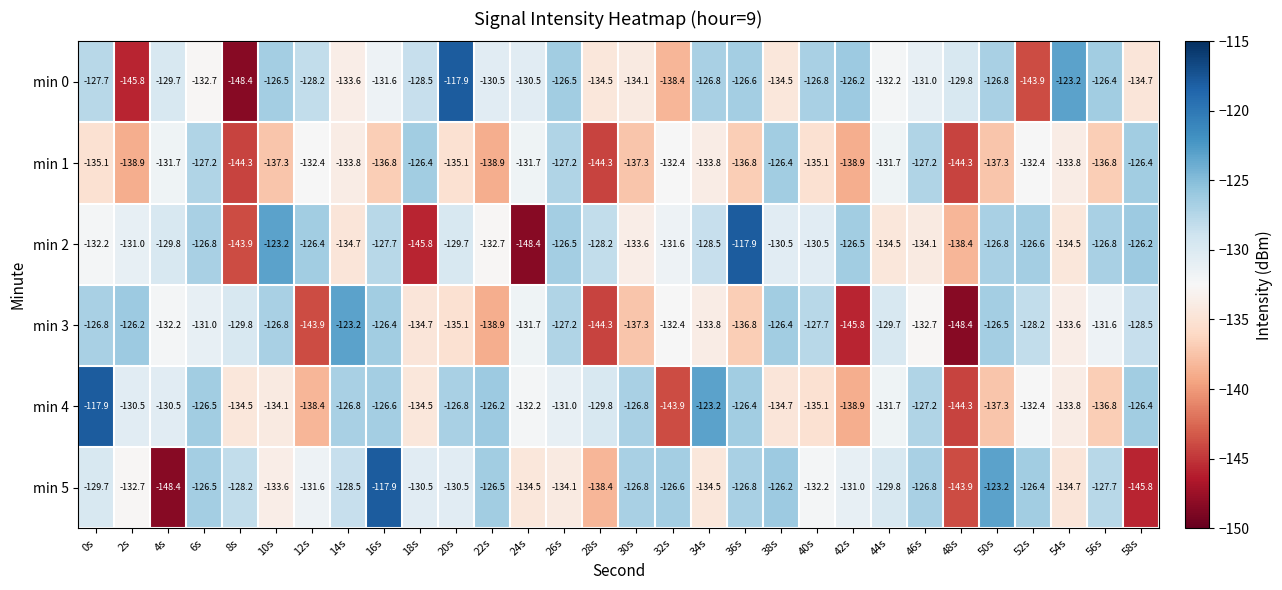

How many series are shown in this chart?

6